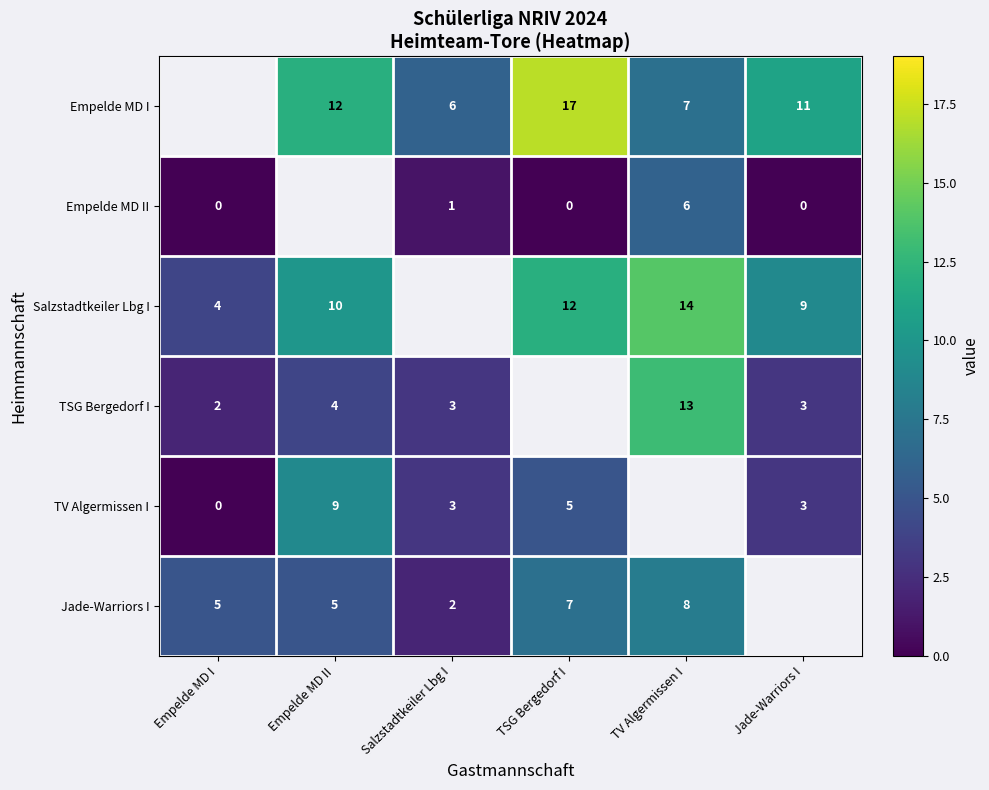

Is it true that Empelde MD I equals 11 at TSG Bergedorf I?

False